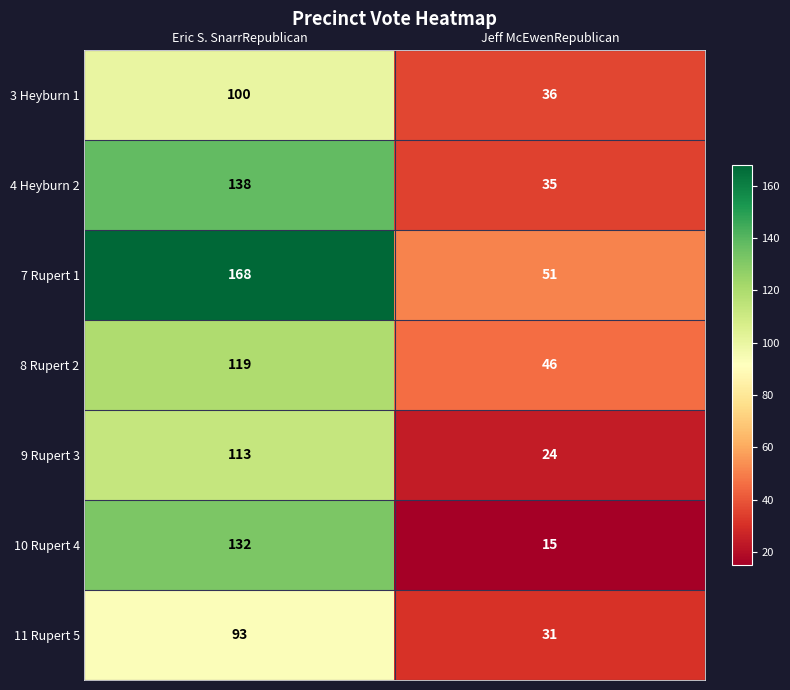

What is the minimum value shown in the chart?

15